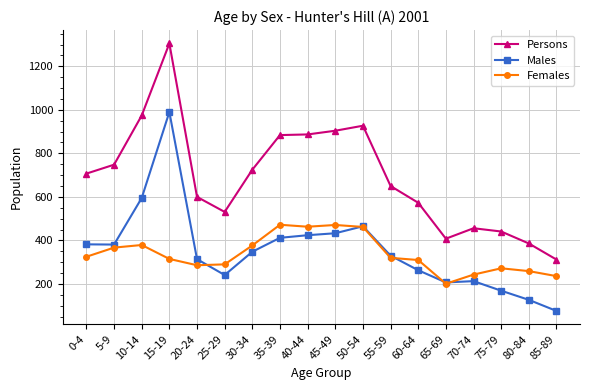

How many data points does each series have?

18